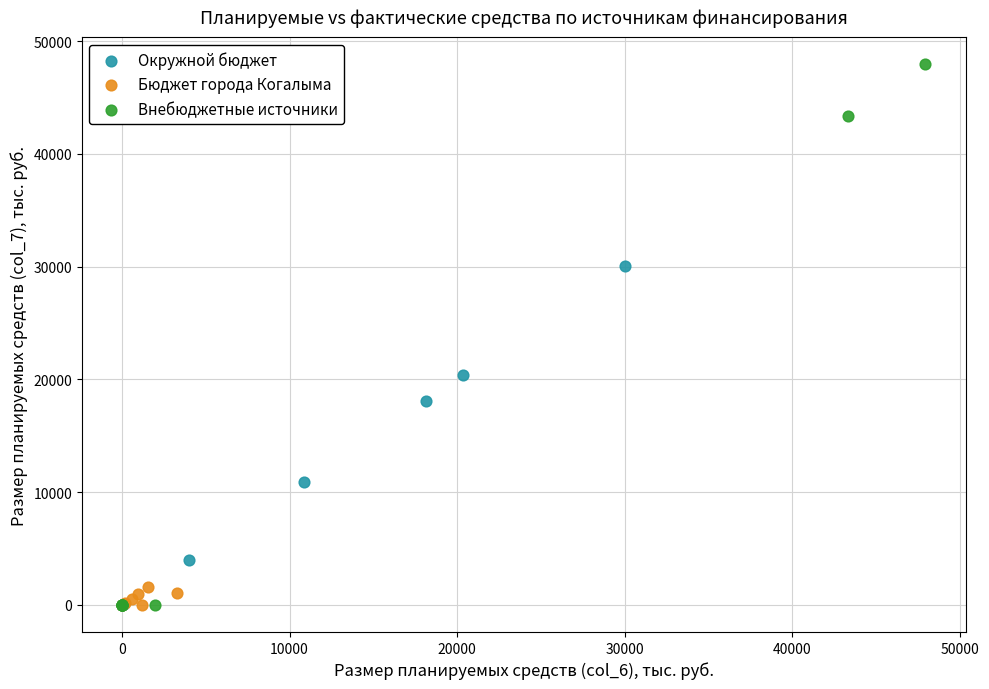

Which series has the widest spread of Y values?

Внебюджетные источники